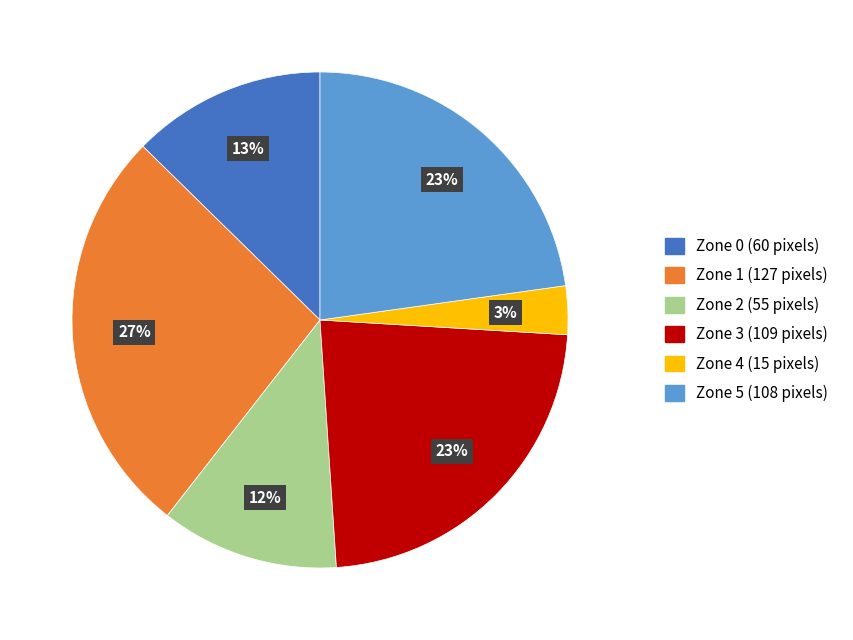

Which slice is the largest?

Zone 1